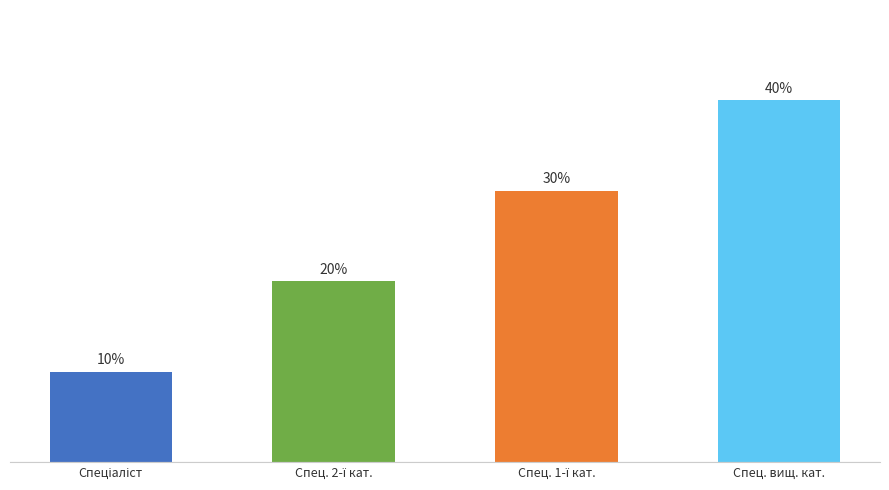

Does the chart contain any negative values?

No